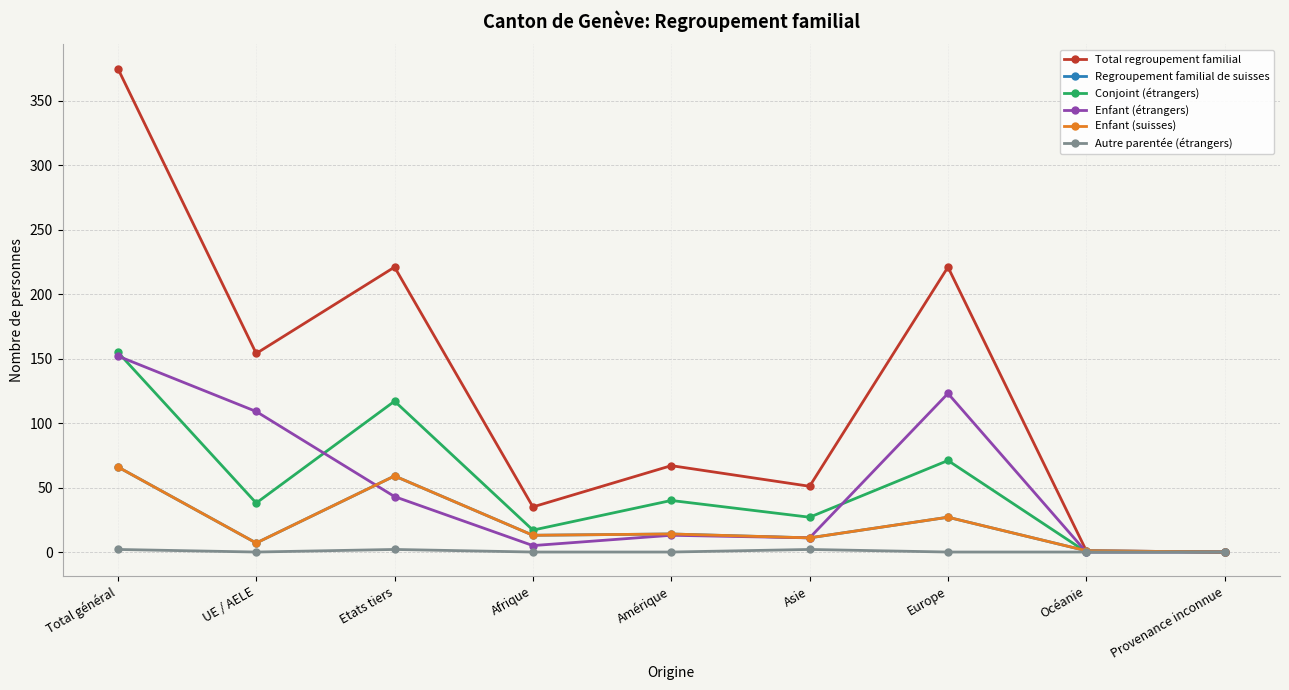

Rank the series by their maximum value, from lowest to highest.

Autre parentée (étrangers), Regroupement familial de suisses, Enfant (suisses), Enfant (étrangers), Conjoint (étrangers), Total regroupement familial